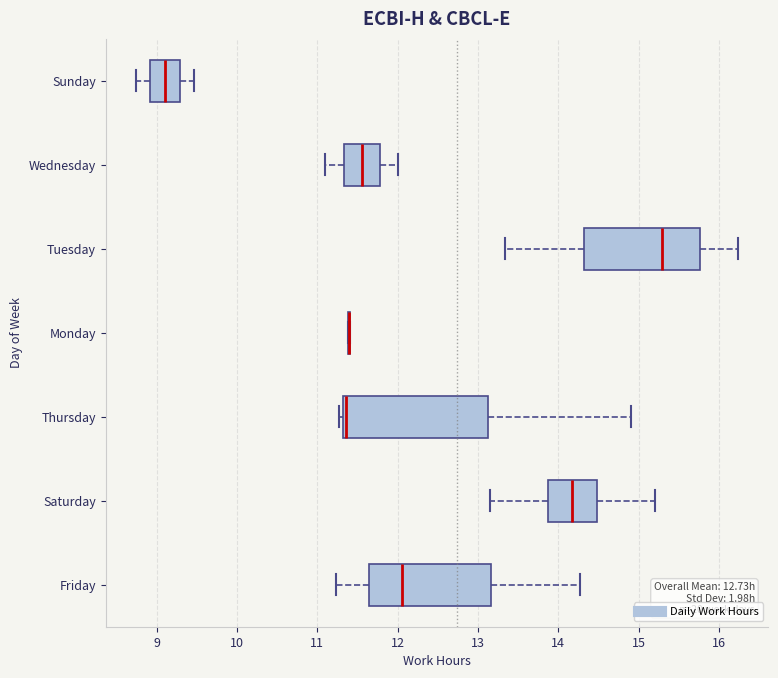

Comparing the boxes themselves (not the whiskers), which one is the widest?

Thursday